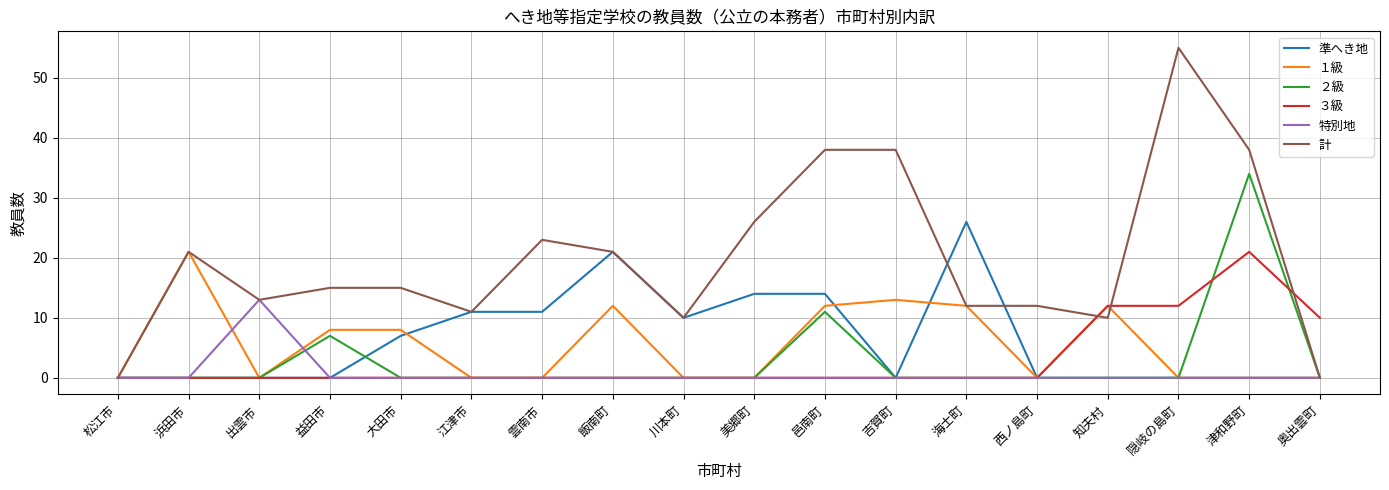

At which category is the sum across all series the highest?

津和野町